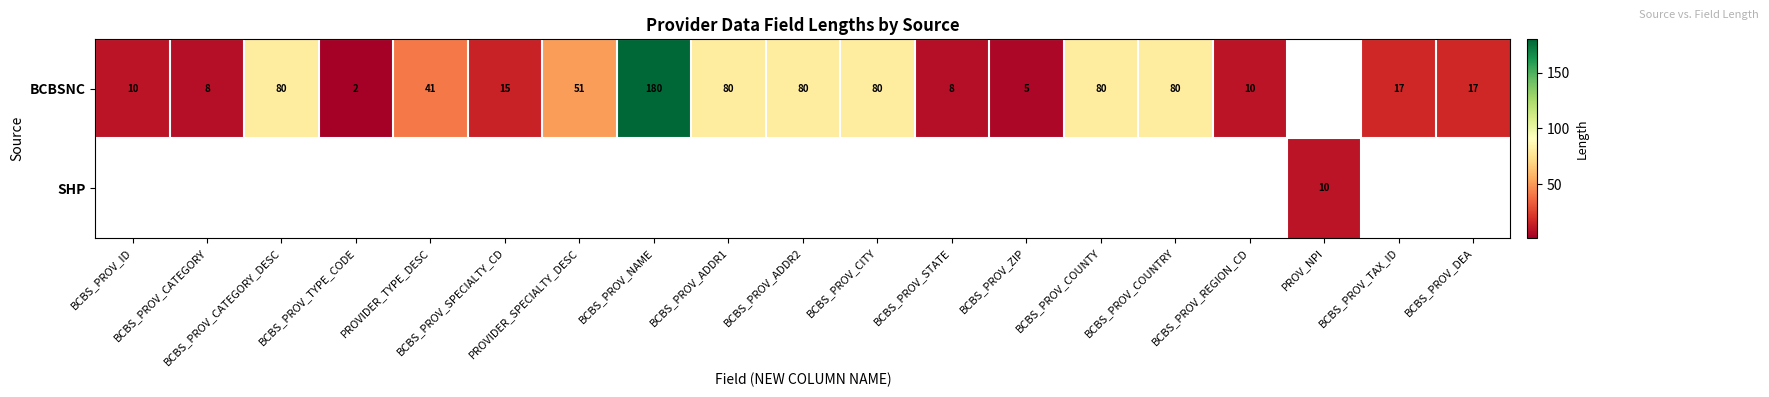

What is the greatest value displayed?

180.0